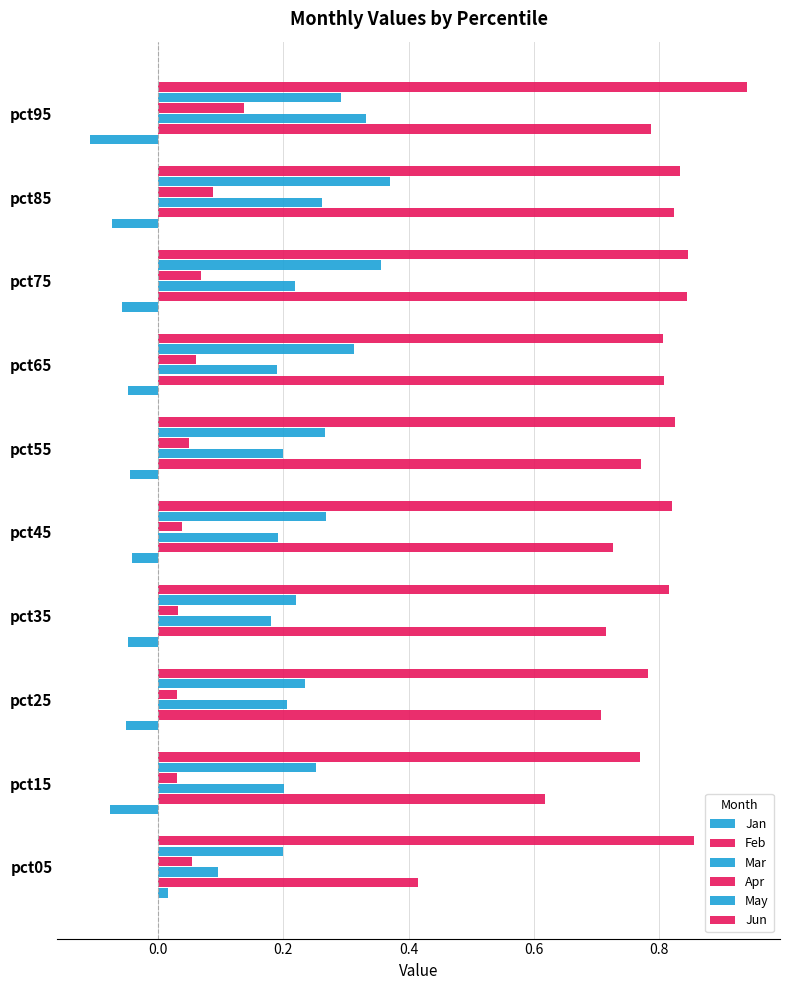

Count the number of data series in this chart.

6